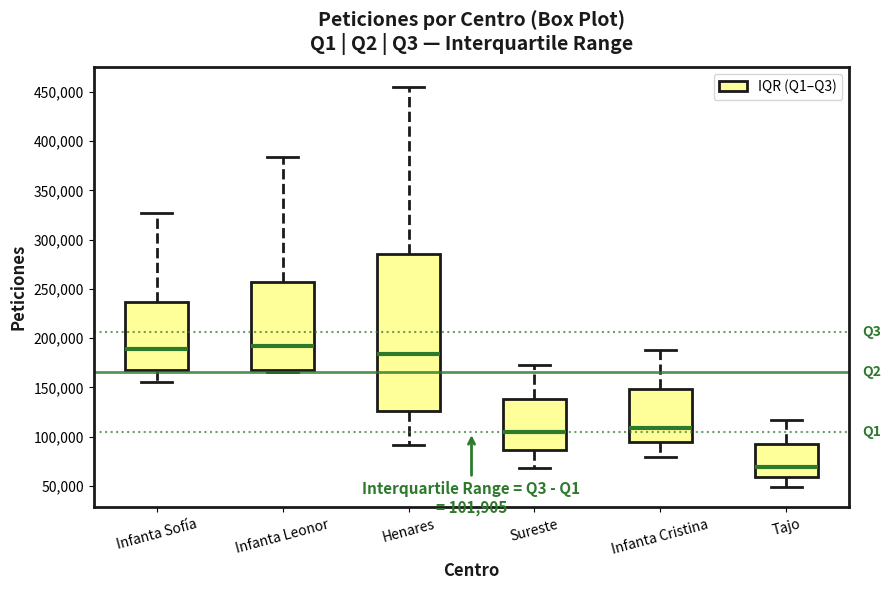

Which box's median line is the lowest?

Tajo